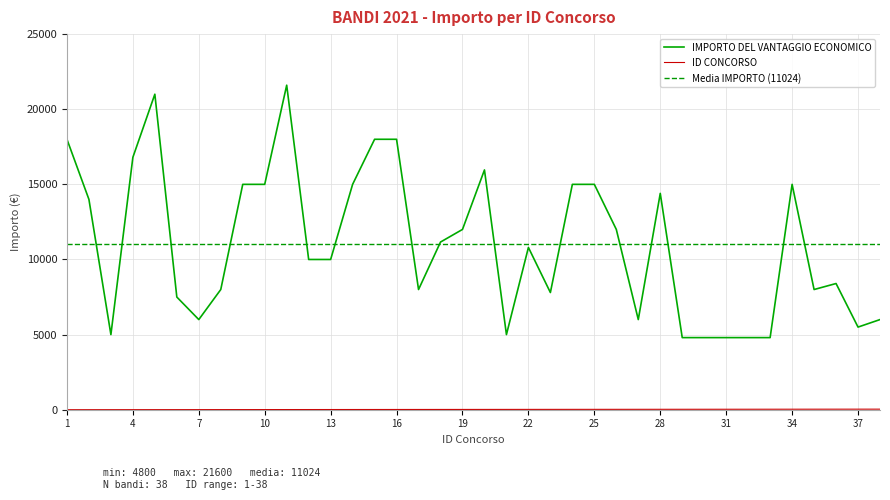

What is the lowest value of the IMPORTO series?

4800